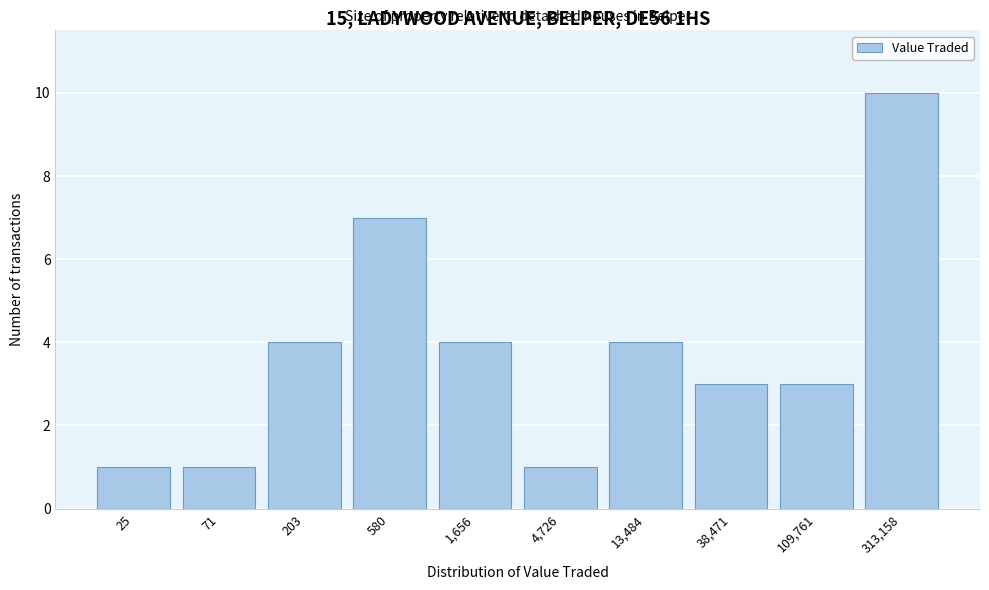

Reading left to right, transcribe all the data shown in this chart.

1	1	4	7	4	1	4	3	3	10